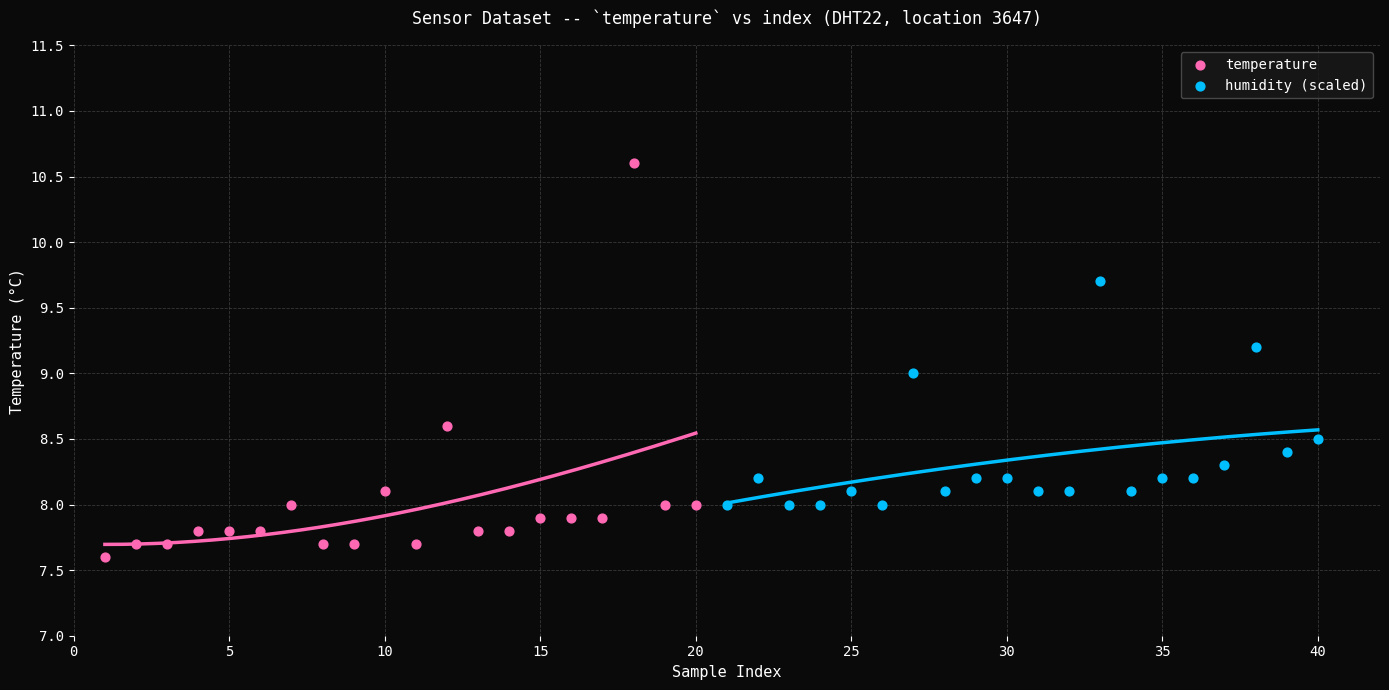

Which series contains the lowest Y value?

temperature